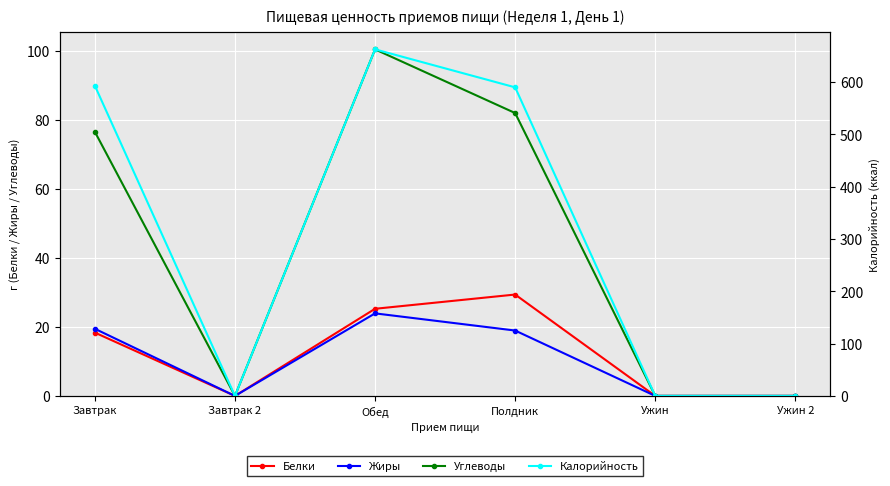

List the series in order of their peak value, highest first.

Калорийность, Углеводы, Белки, Жиры